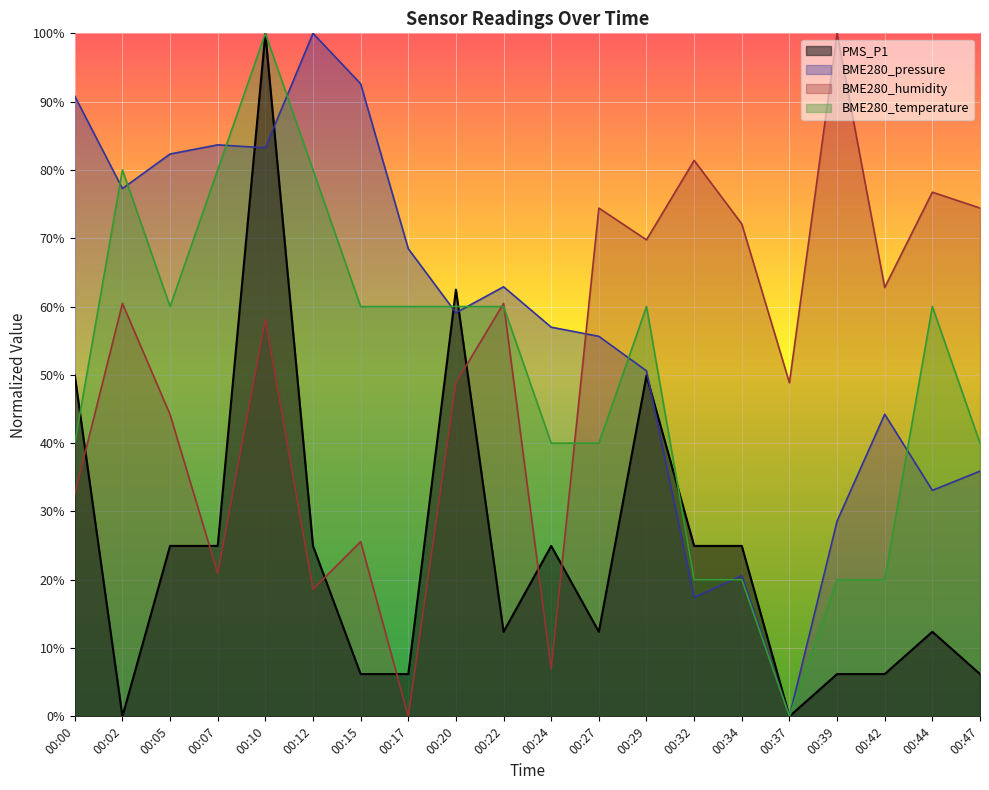

At which category does PMS_P1 reach its first local valley?

00:02